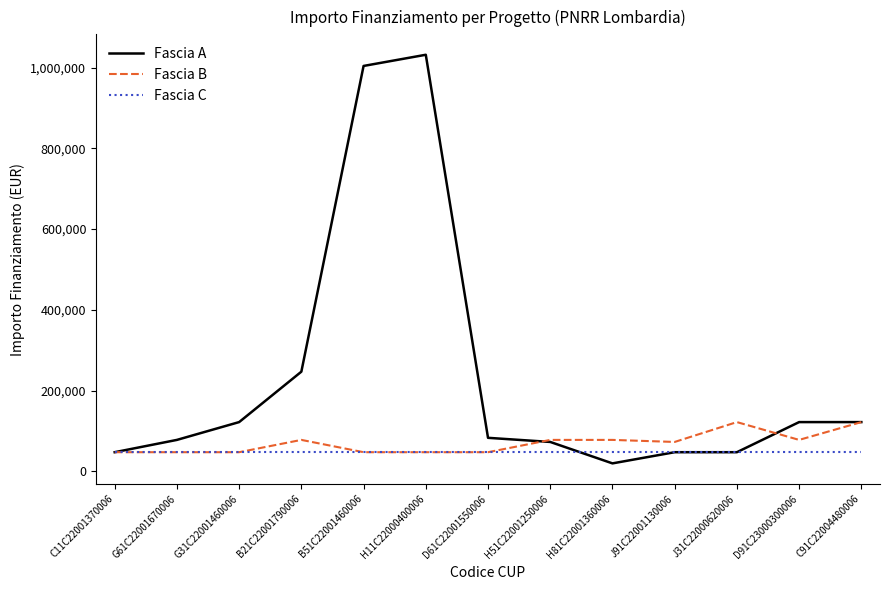

At how many categories does at least one series exceed 831507?

2